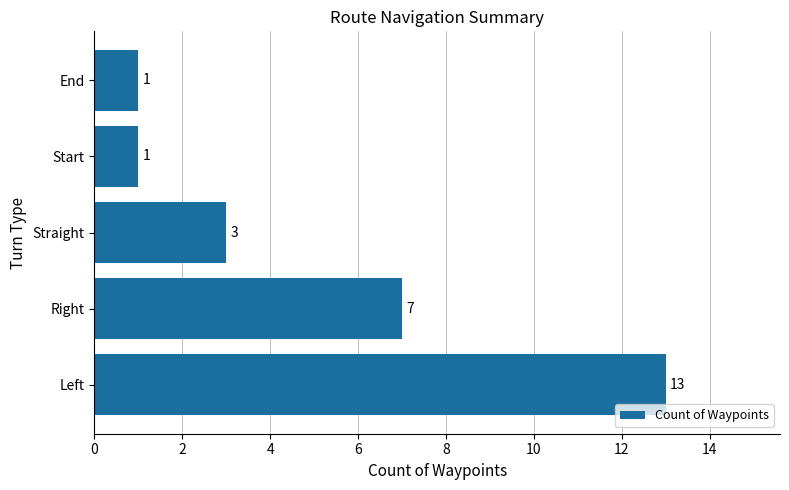

Reading bottom to top, what are all the values shown in this chart?

13	7	3	1	1